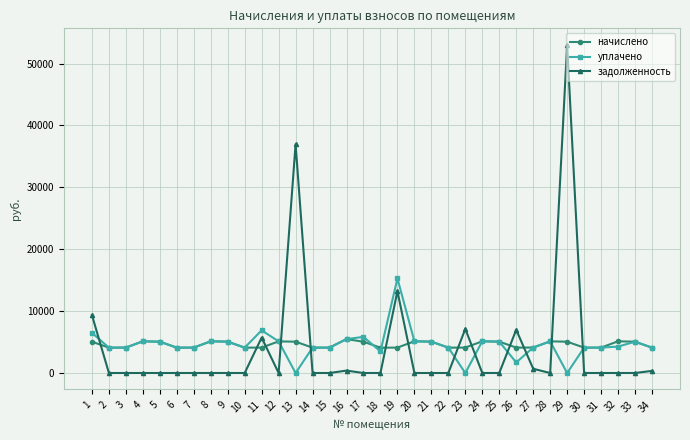

True or false: задолженность has more than 1 interior local peaks.

True